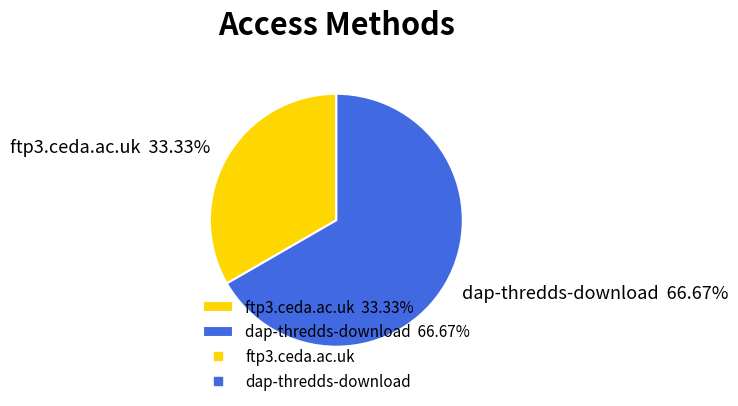

Rank the categories by value from lowest to highest.

ftp3.ceda.ac.uk, dap-thredds-download